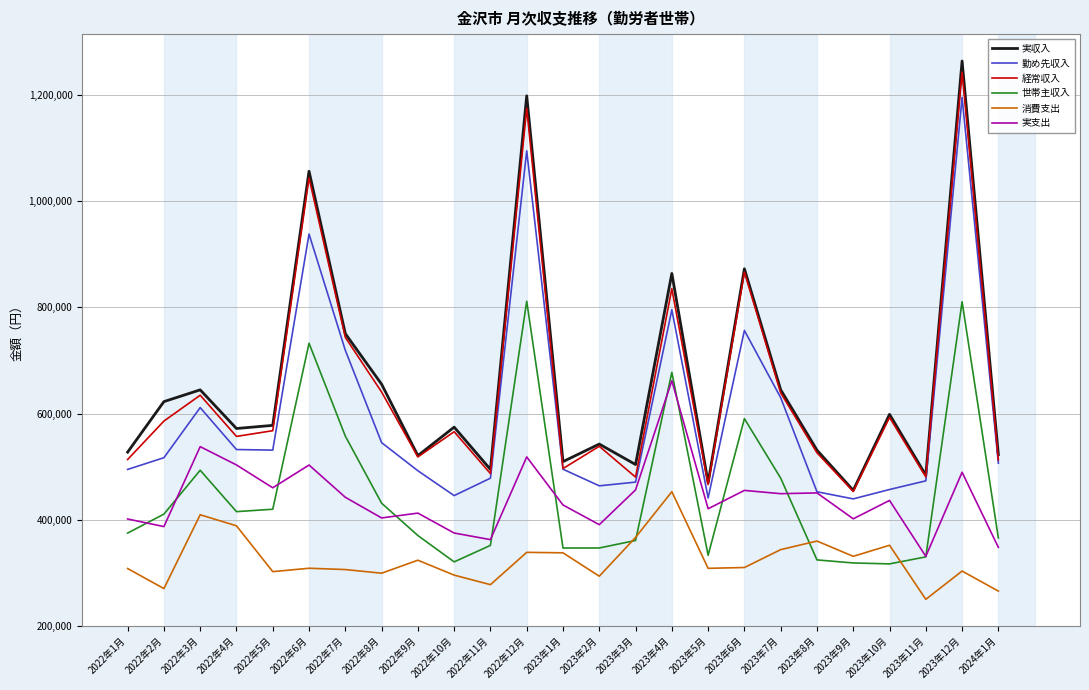

At which label does 経常収入 reach its minimum?

2023年9月